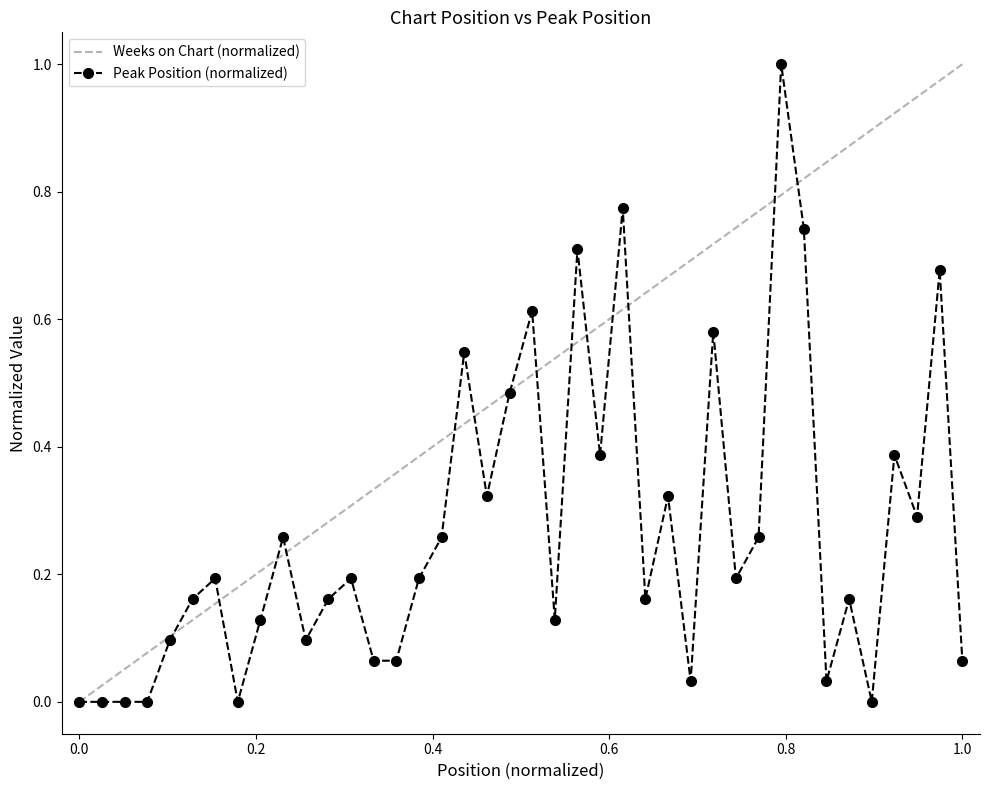

Does the chart display data point markers on the line(s)?

Yes